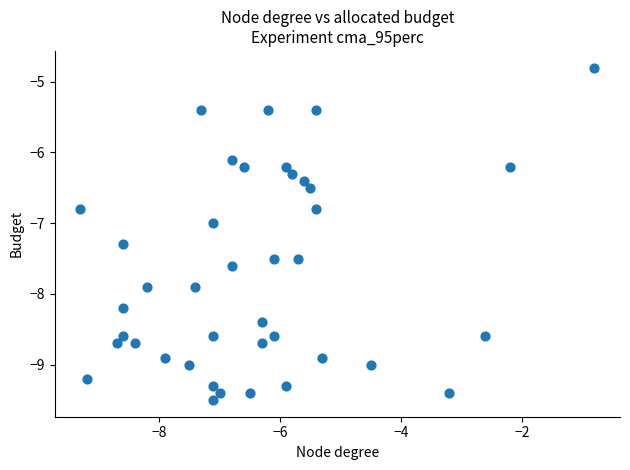

What is the range of X values (max minus min)?

8.5